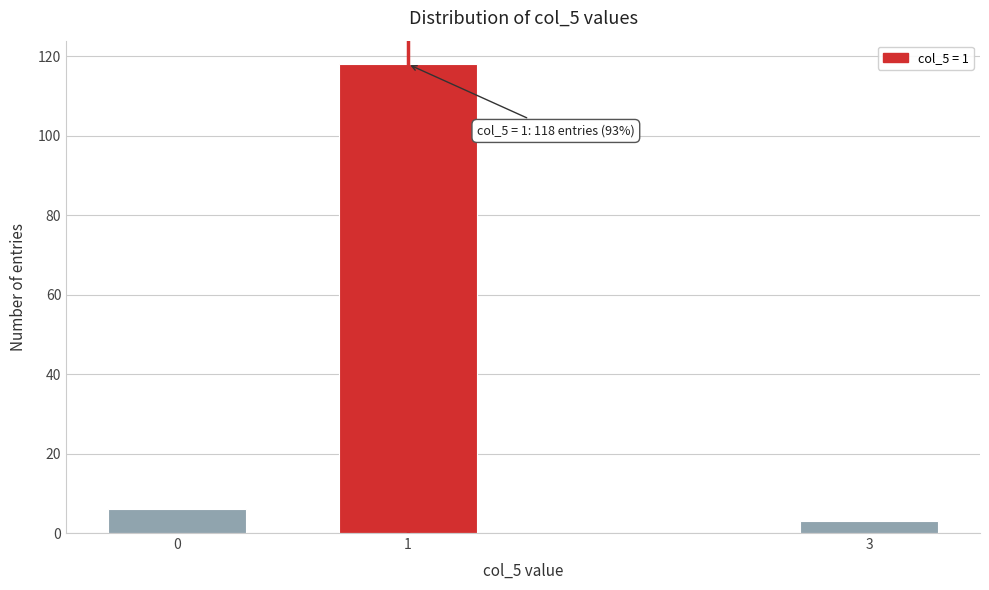

Reading left to right, transcribe all the data shown in this chart.

0=6	1=118	3=3